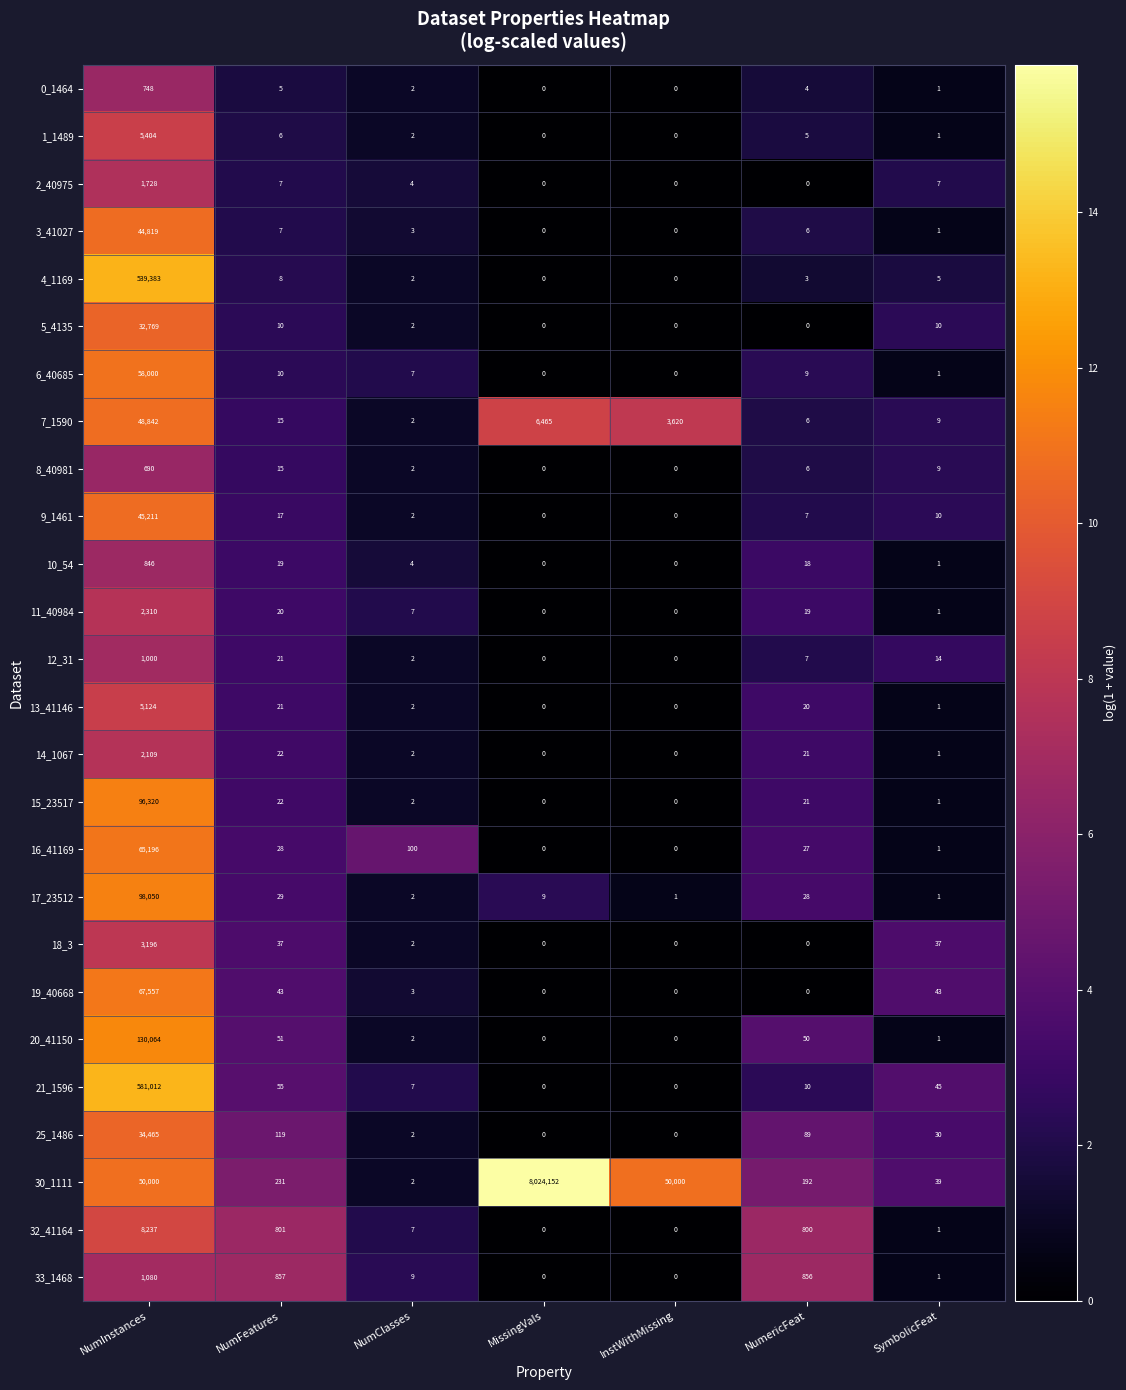

Which series has the widest spread of values?

30_1111